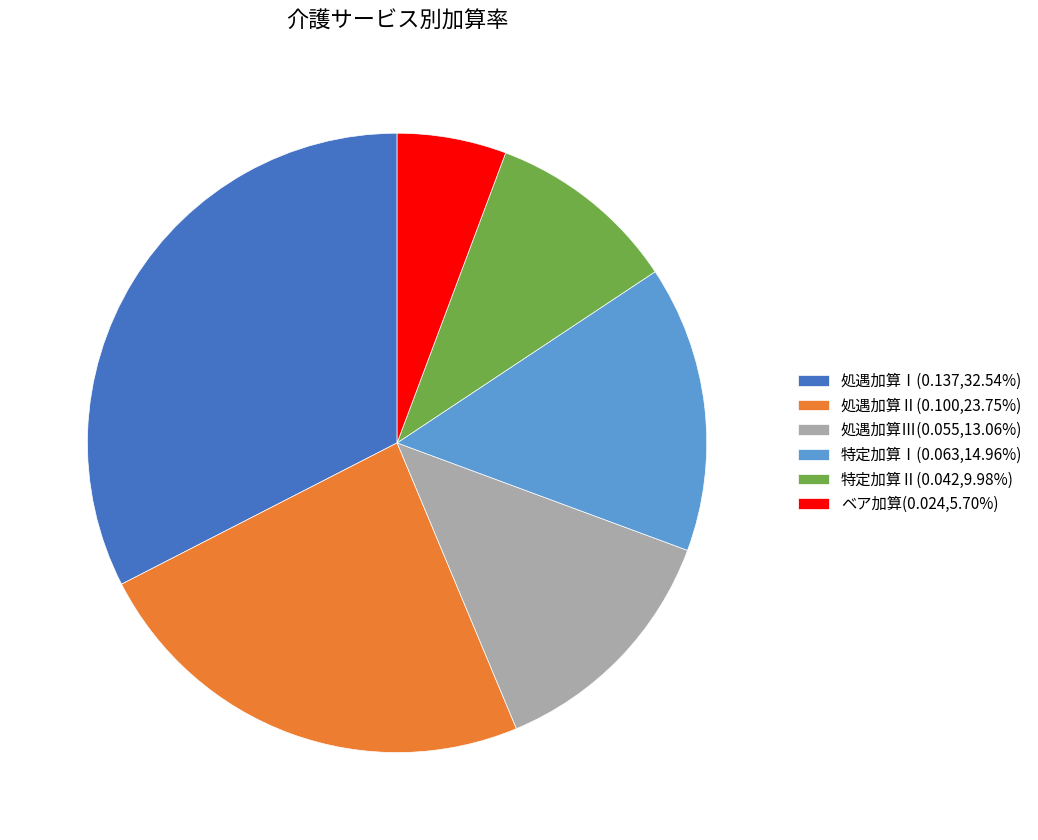

Is there any slice that represents more than half of the pie?

No